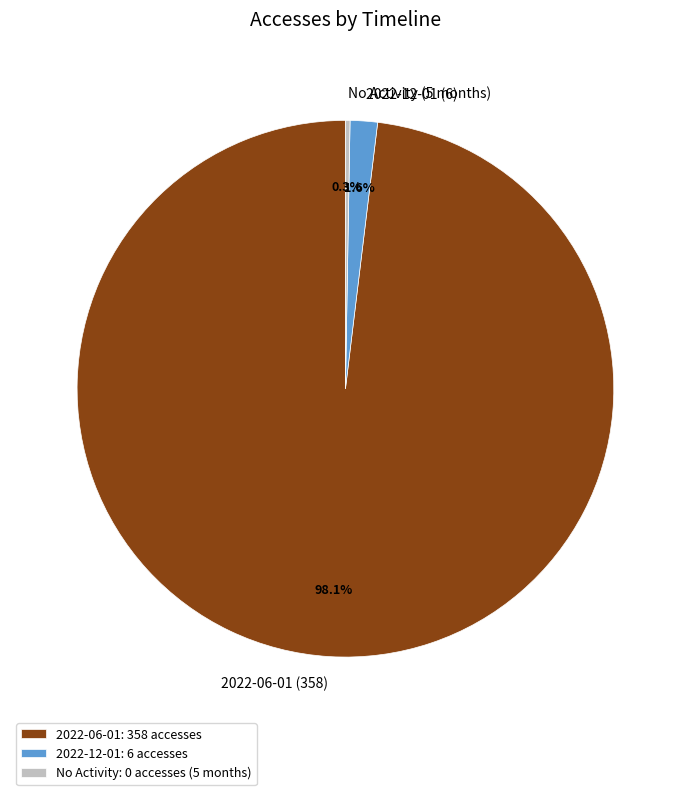

Is there a majority slice in this chart?

Yes